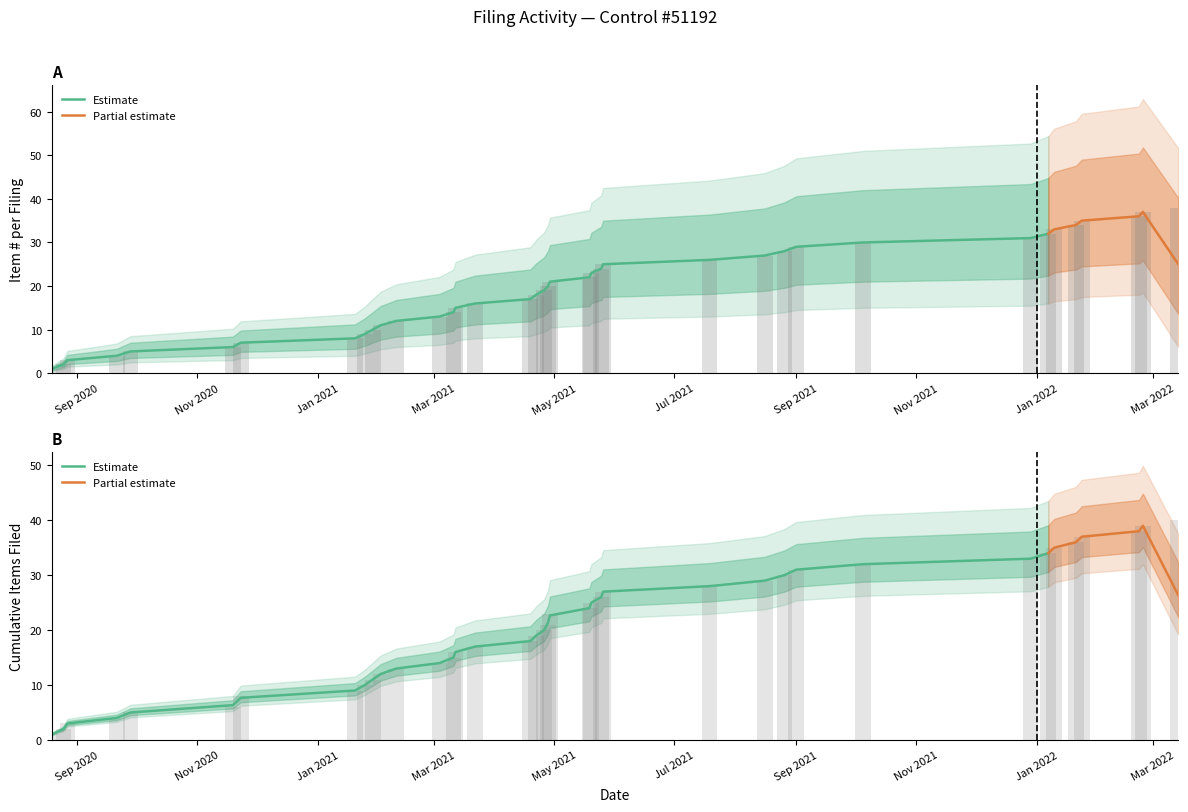

Between 2021-03-04 and 2022-01-10, which is larger?

2022-01-10